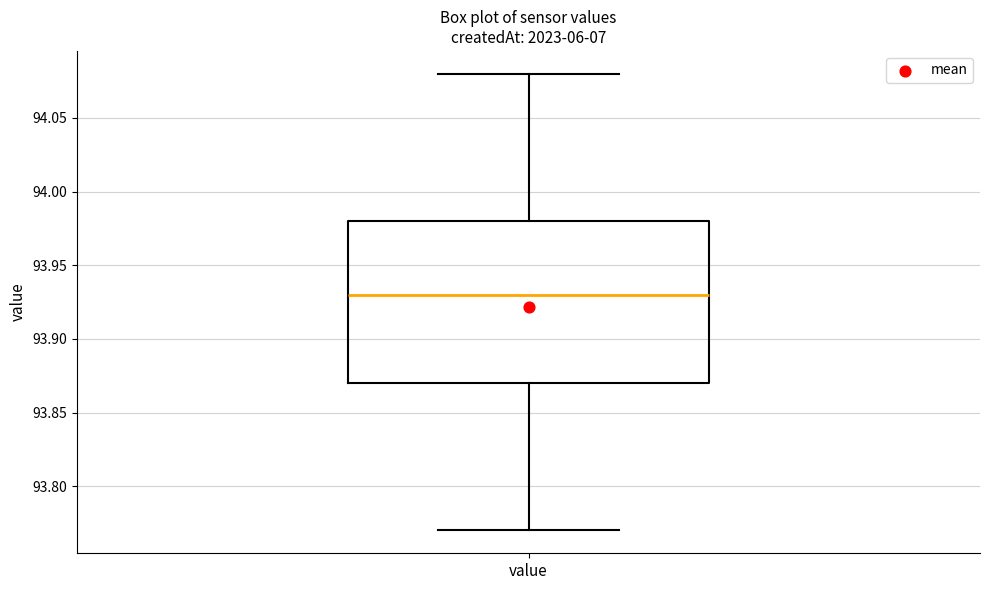

Transcribe this box plot: give where the median line is, the range the box spans, and where the two whiskers end, as read against the y-axis. The values are not printed on the chart, so give them approximately, as read against the axis.

median 93.93, box 93.87 to 93.98, whiskers 93.77 to 94.08